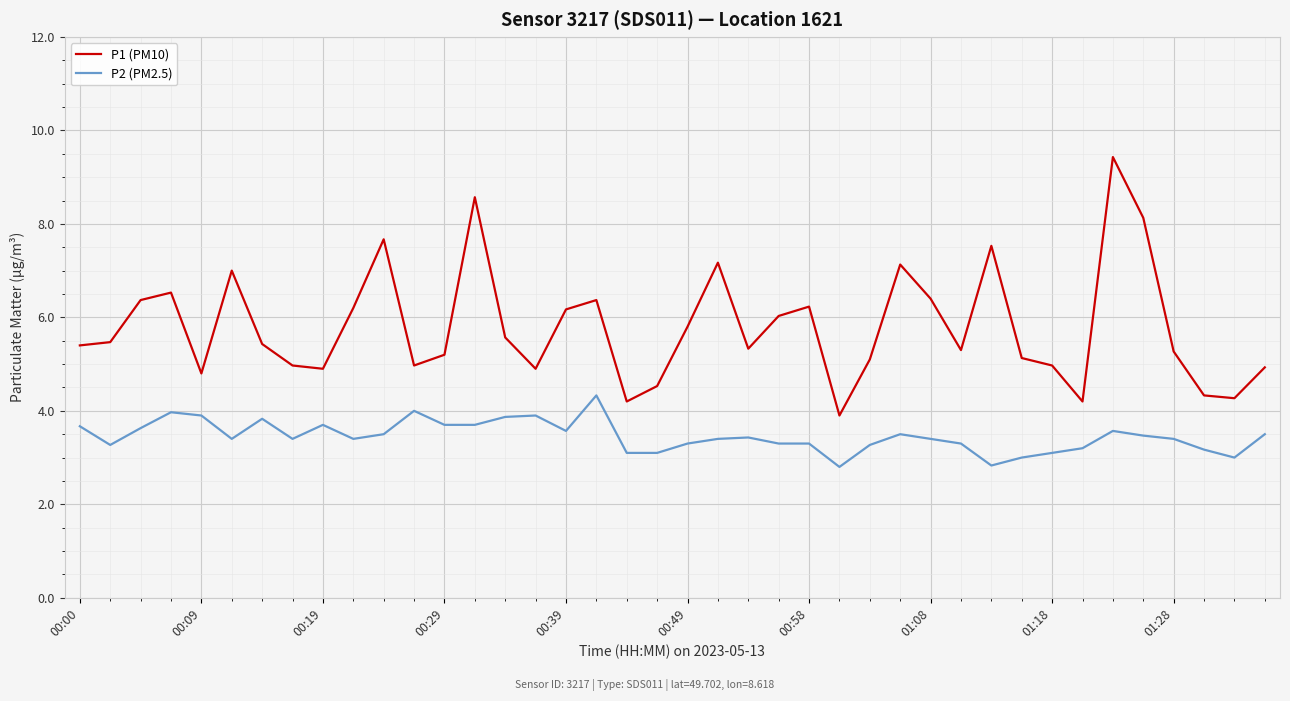

True or false: P2 (PM2.5) and P1 (PM10) cross at least once.

False